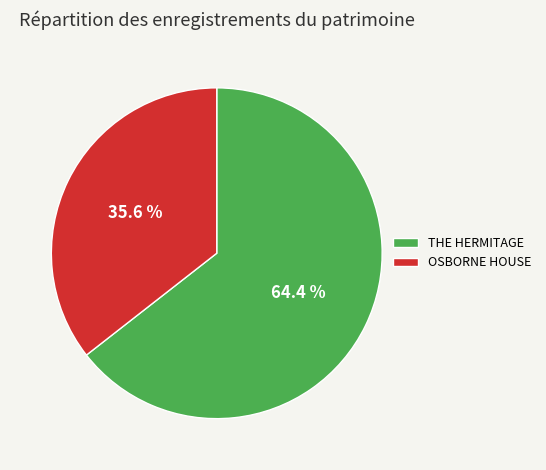

To the nearest percent, what is the difference between the largest and smallest slice percentages?

29%